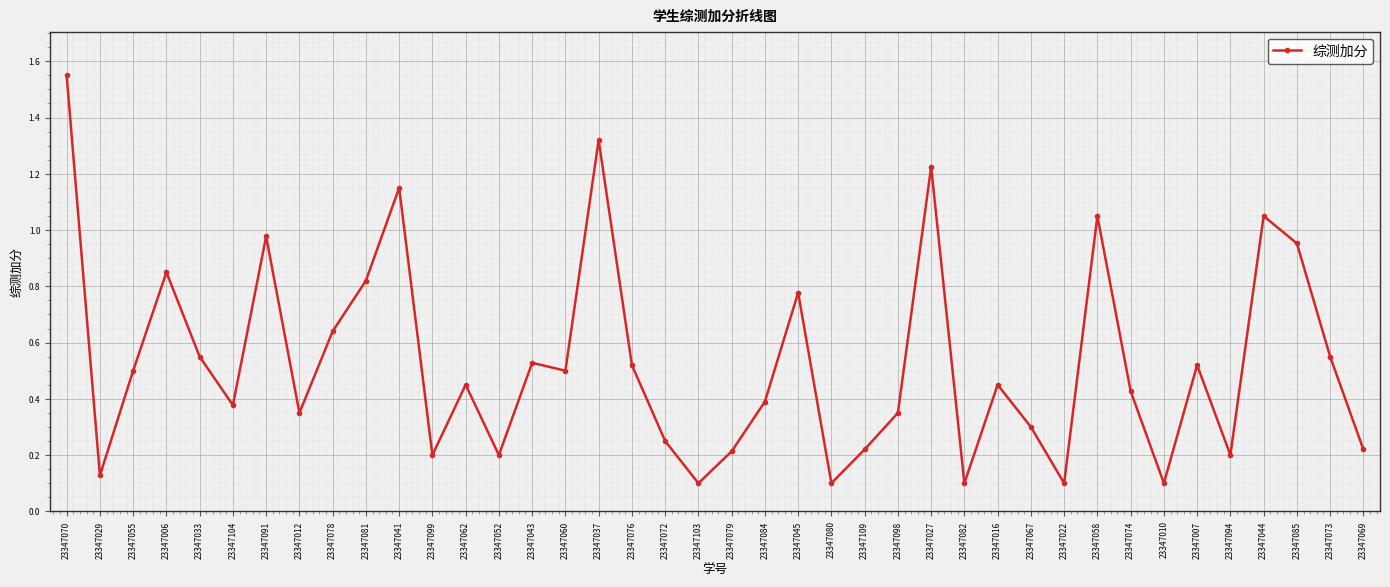

What is the label of the 6th point from the right?

23347007